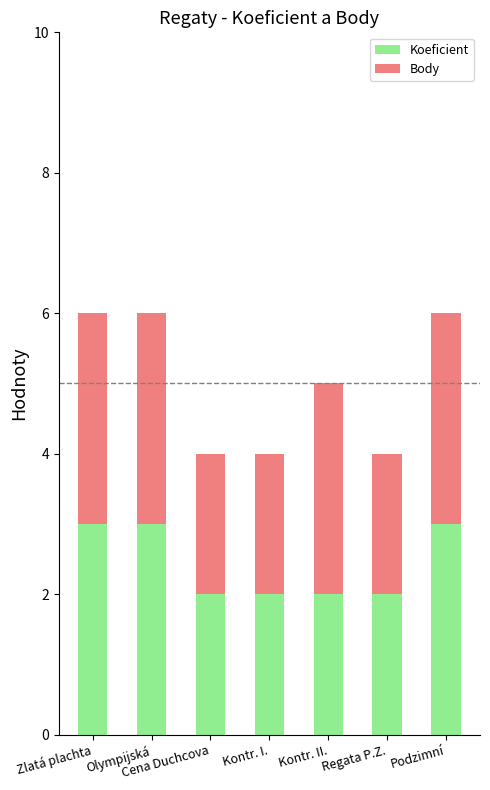

What is the maximum value for Koeficient?

3